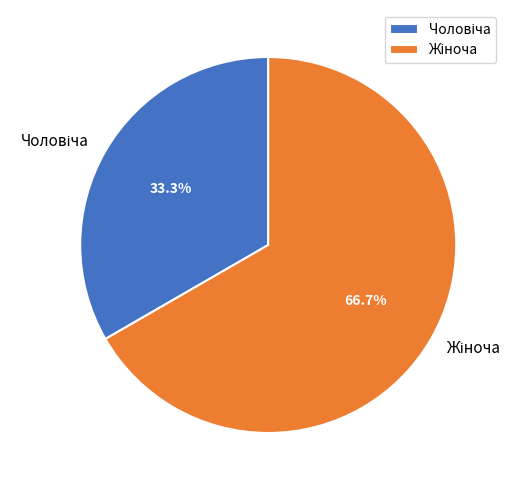

Does any single category account for the majority?

Yes